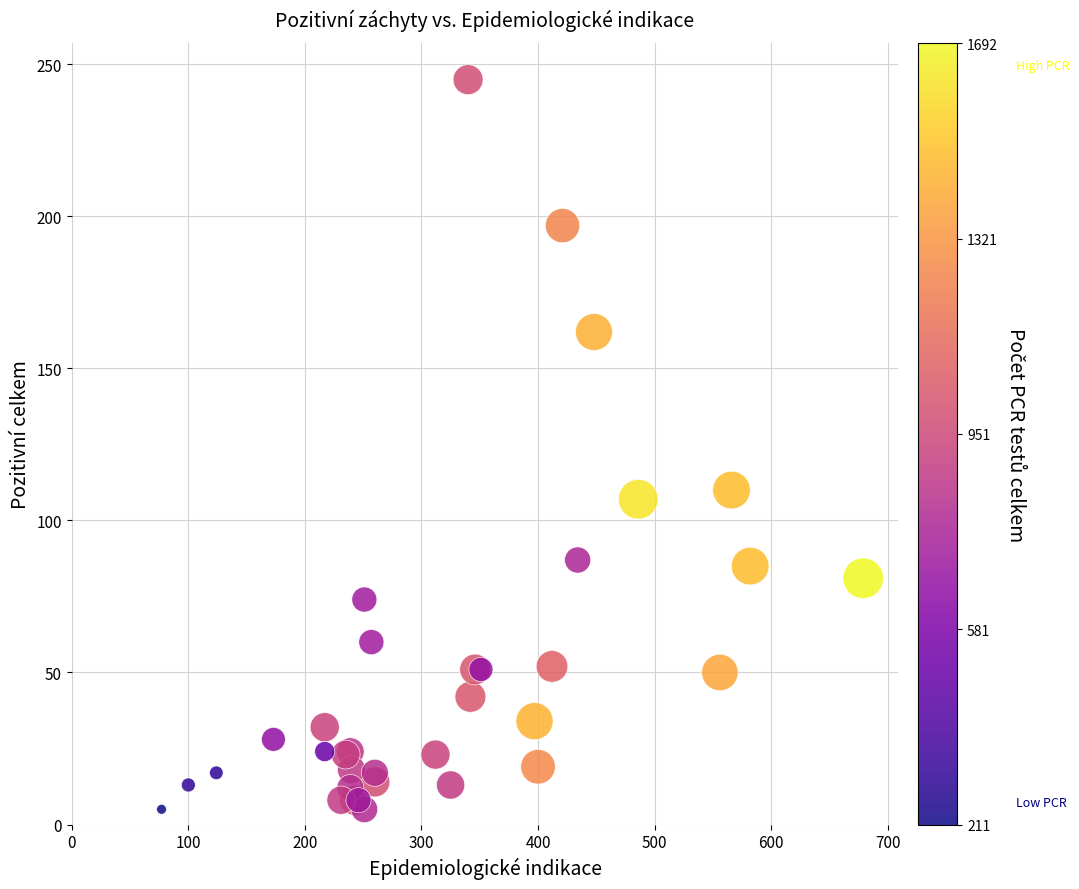

What Y value in the scatter plot is closest to 125?

110